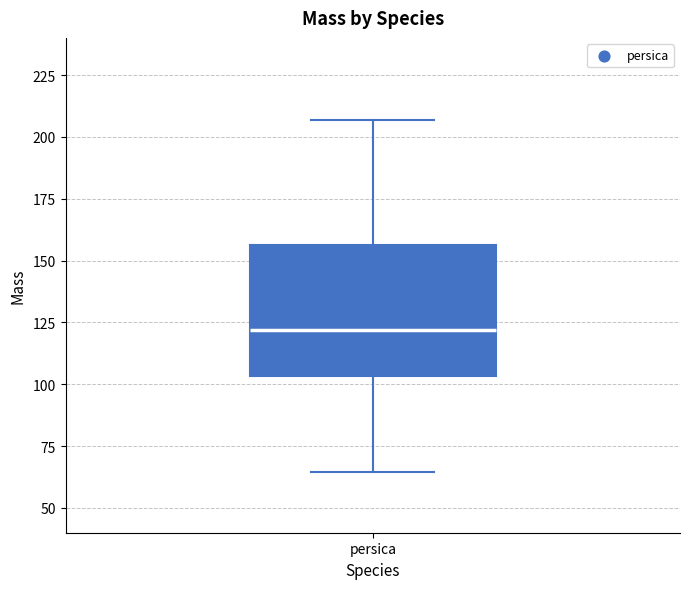

Where does the median line of the box for persica sit on the y-axis? The values are not printed on the chart, so give them approximately, as read against the axis.

120